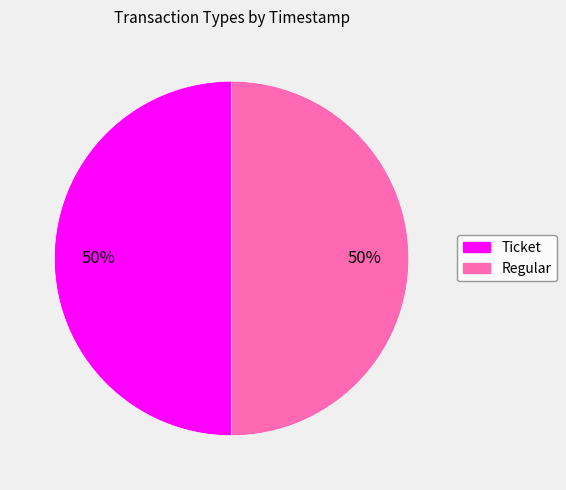

To the nearest percent, what is the average slice percentage?

50%